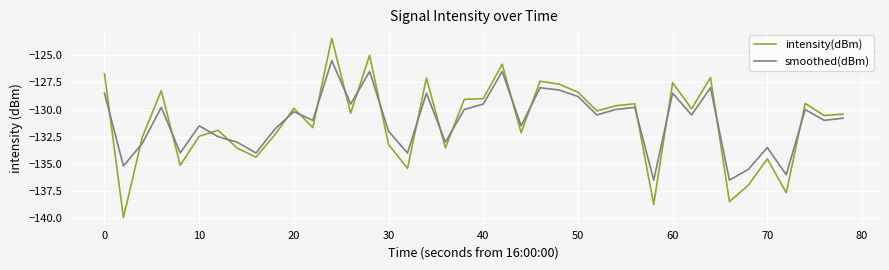

Rank the series by their maximum value, from lowest to highest.

smoothed(dBm), intensity(dBm)